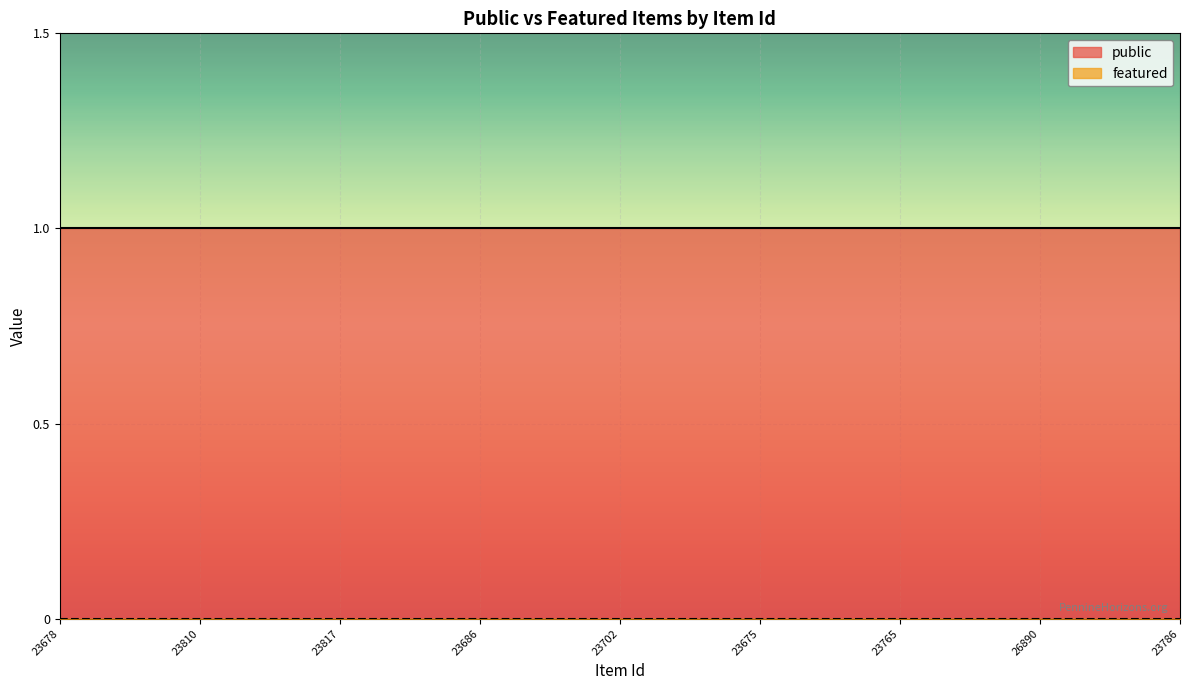

Rank the series by their maximum value, from lowest to highest.

featured, public